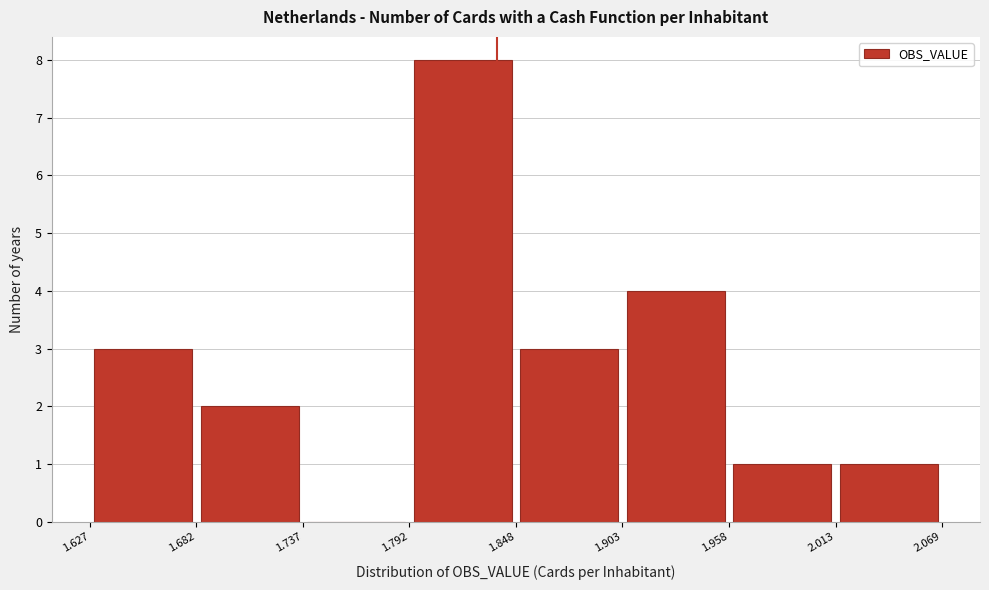

Reading left to right, transcribe this chart: for each bar, give the range it covers on the x-axis and its height. The values are not printed on the chart, so give them approximately, as read against the axis.

1.627 to 1.682: 3
1.682 to 1.737: 2
1.737 to 1.792: 0
1.792 to 1.848: 8
1.848 to 1.903: 3
1.903 to 1.958: 4
1.958 to 2.013: 1
2.013 to 2.069: 1